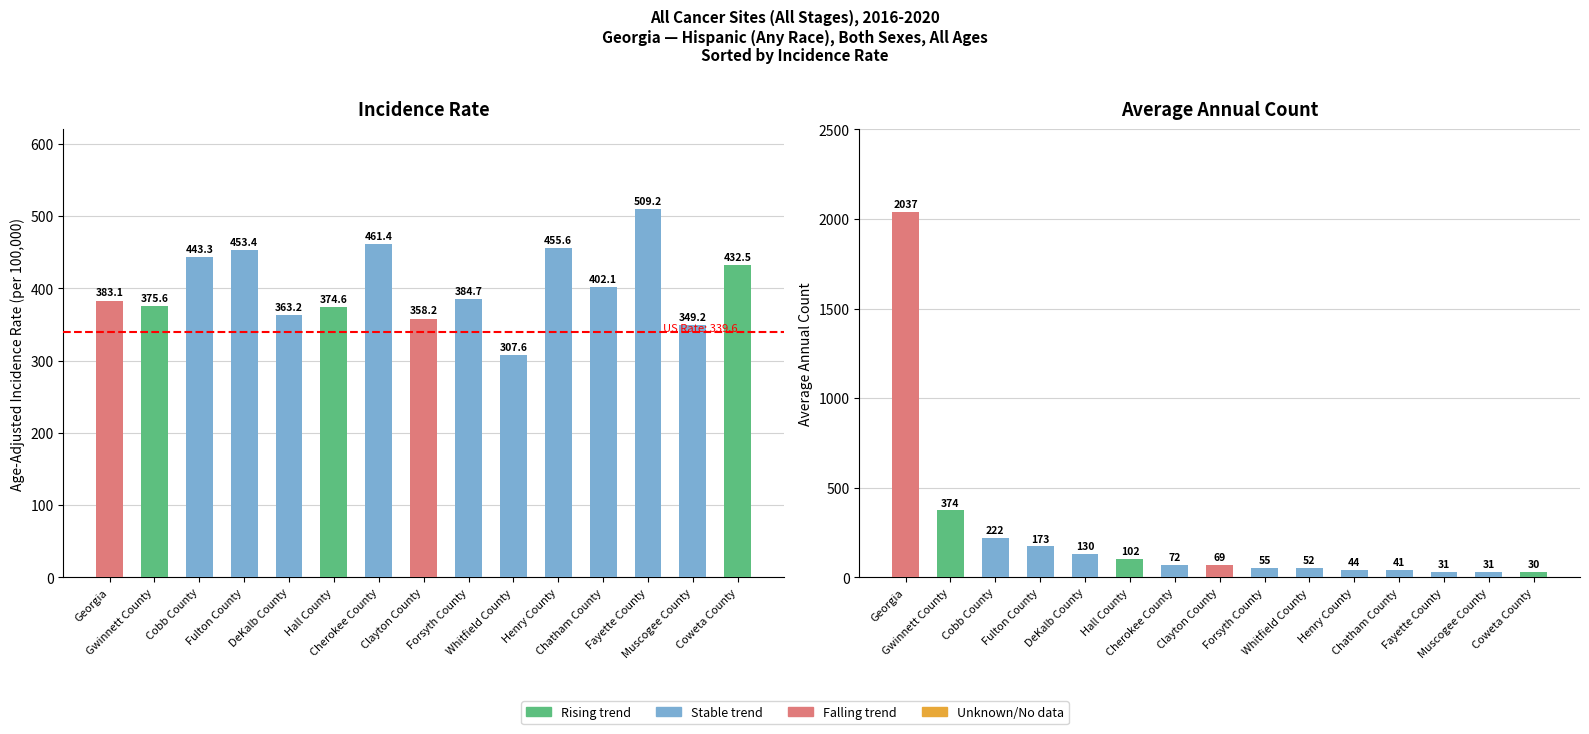

How many values in the Average Annual Count series exceed 69?

7